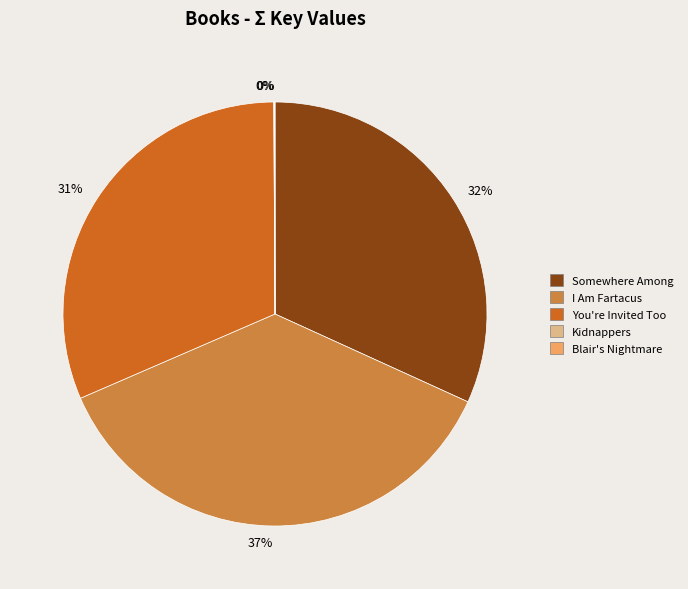

The You're Invited Too slice represents 31% of the pie. True or false?

True